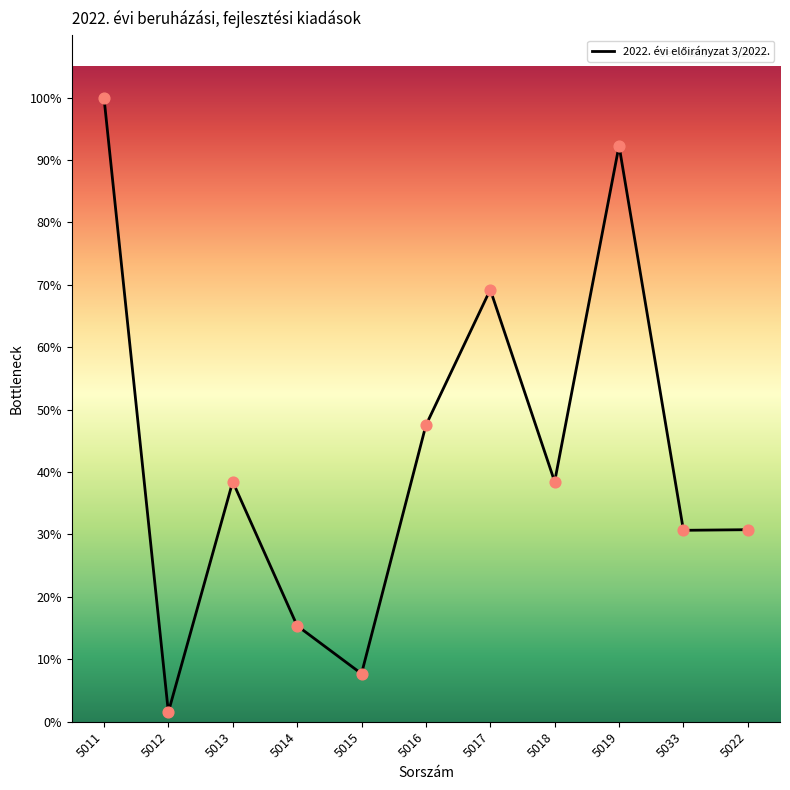

Between 5017 and 5018, which is larger?

5017